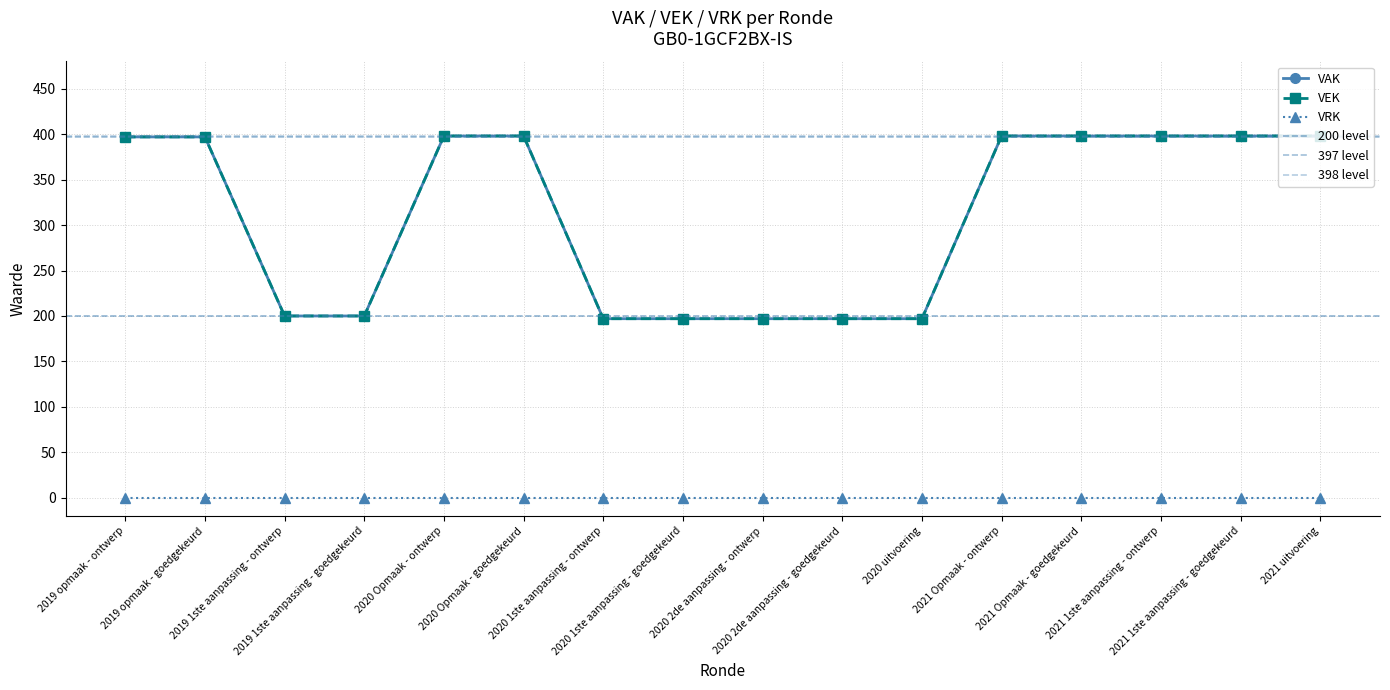

How many data points does each series have?

16